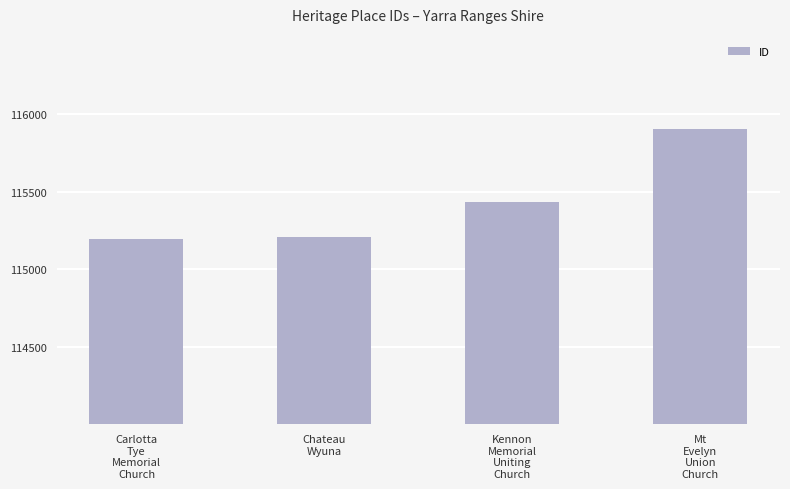

What is the label of the 3rd bar from the left?

Kennon
Memorial
Uniting
Church